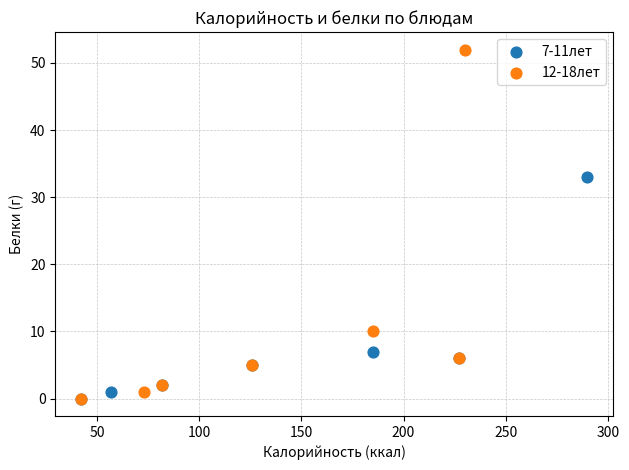

Which series has the largest Y range (max minus min)?

12-18лет